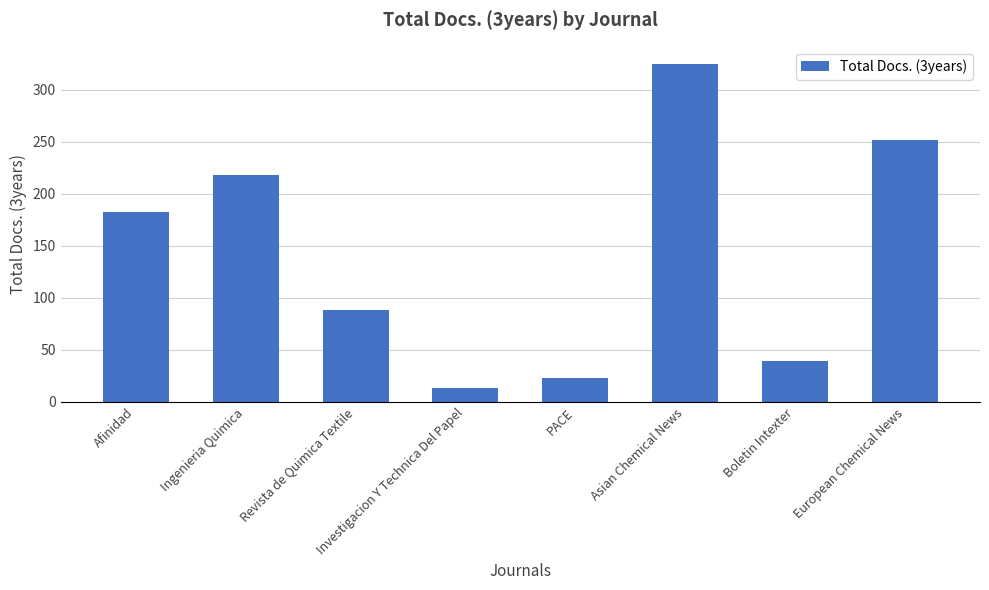

Where is the data nearest to the value 169?

Afinidad